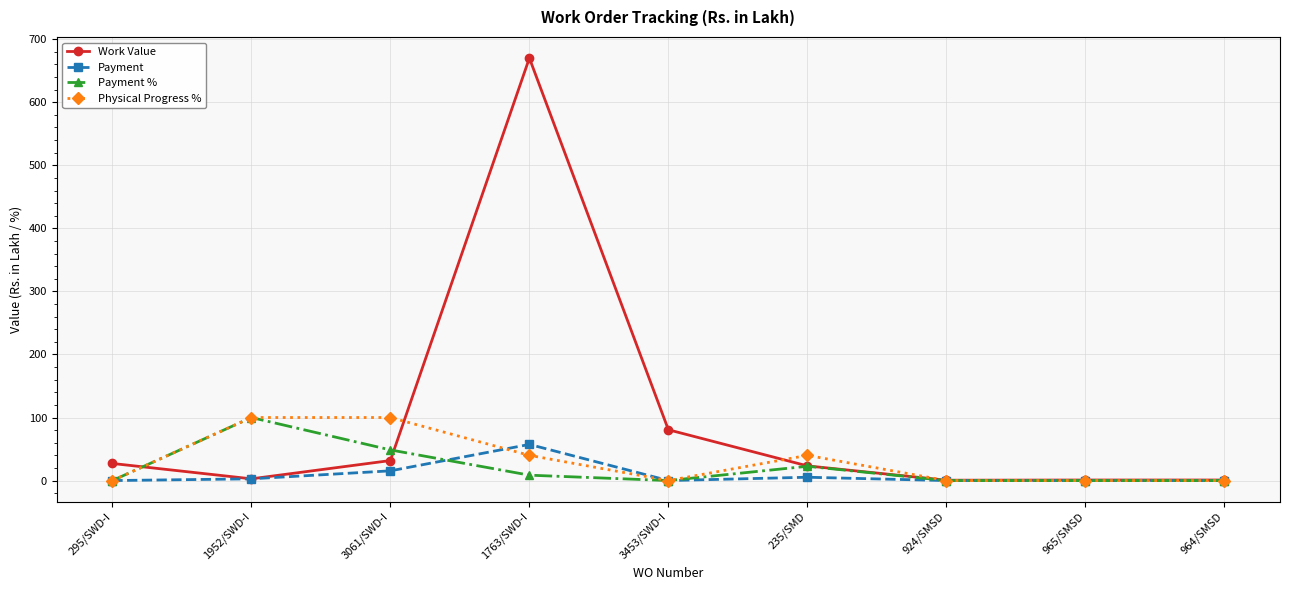

At which label is Payment closest to 28?

3061/SWD-I